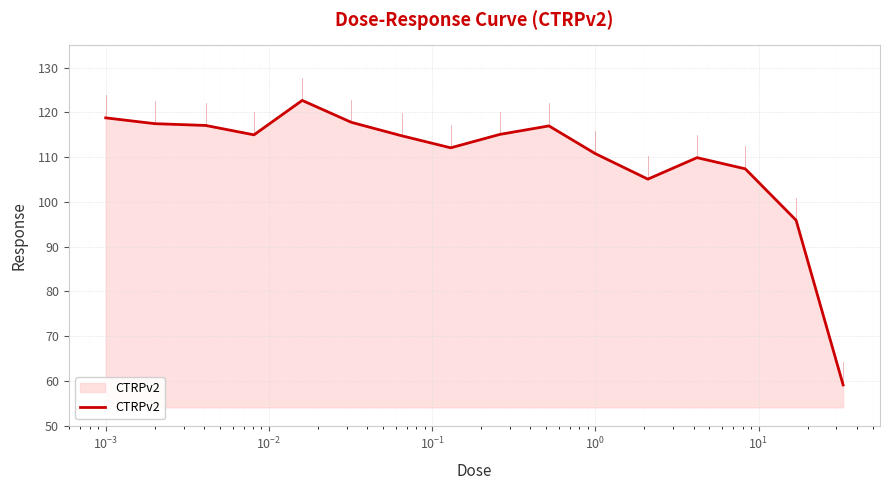

How many lines are shown in the chart?

1